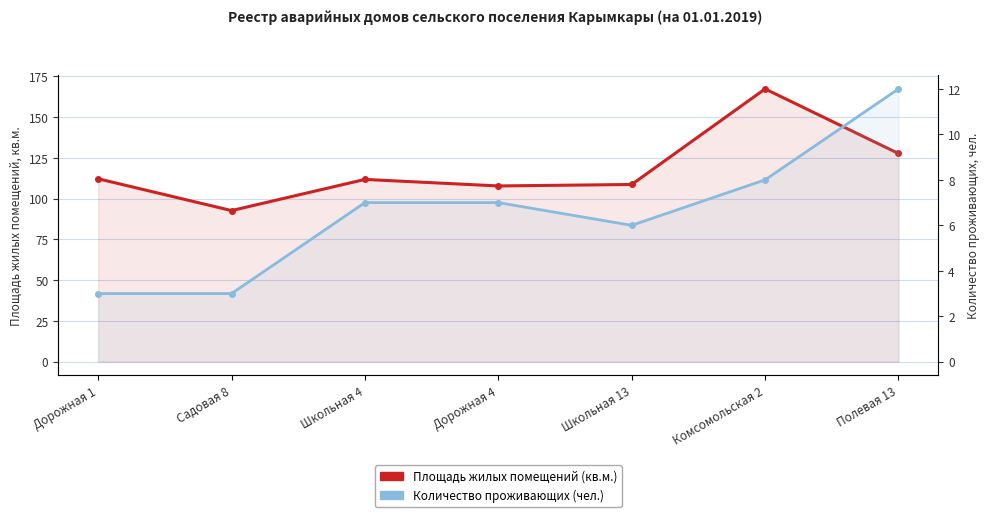

What is the value of the Количество проживающих (чел.) point at the 4th from the left?

7.0